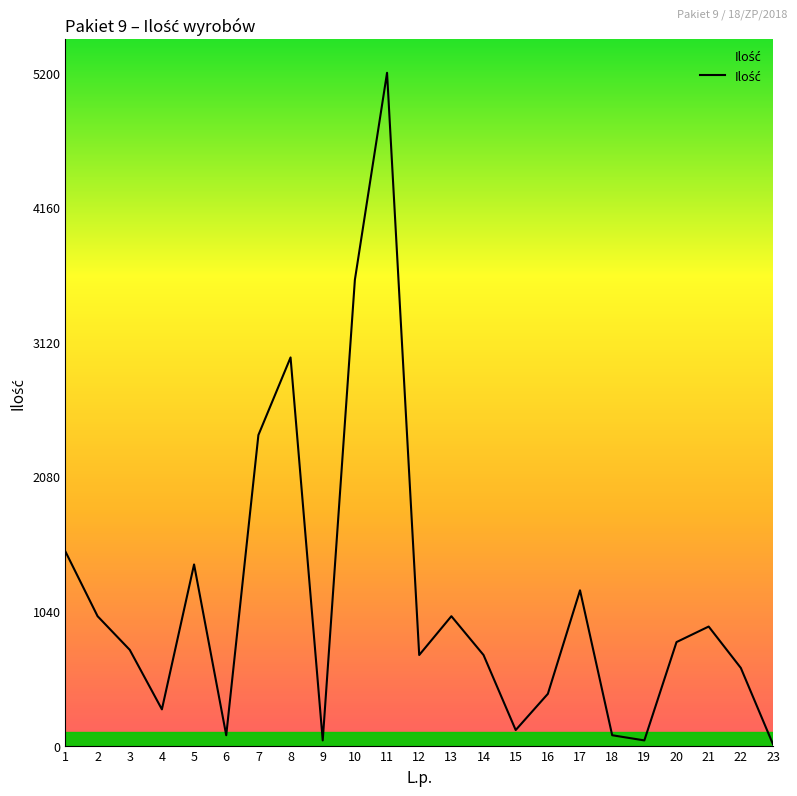

What is the sum of all values?

25810